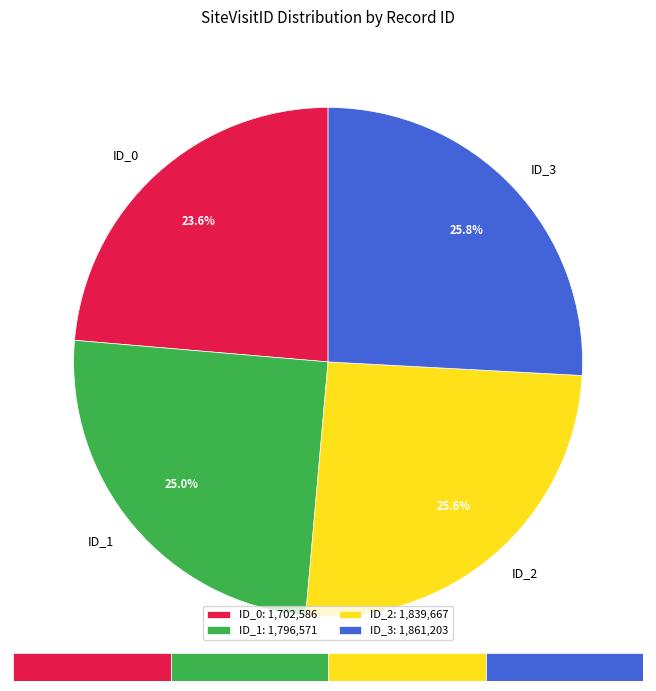

What is the ratio of the value at ID_2 to the value at ID_3?

1.0